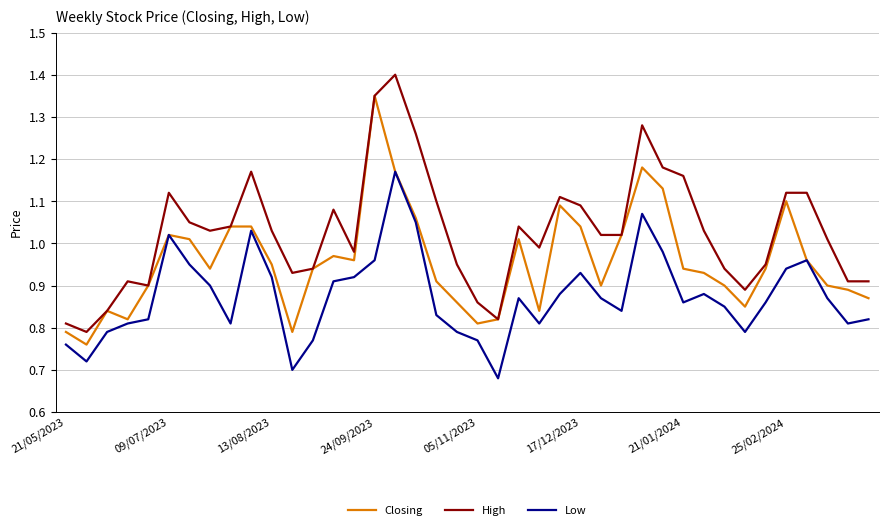

Which series has the largest total across all categories?

High